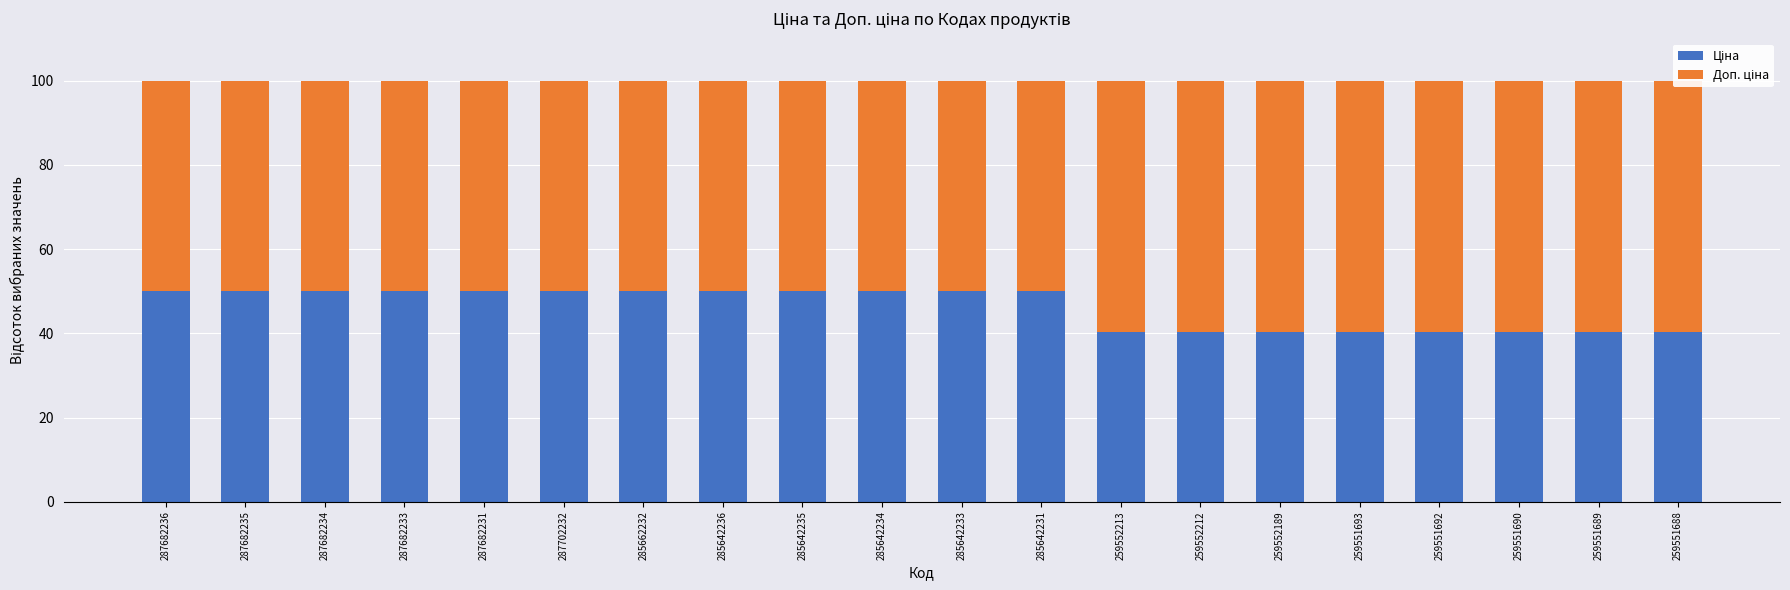

At which category is the sum across all series the highest?

287682236